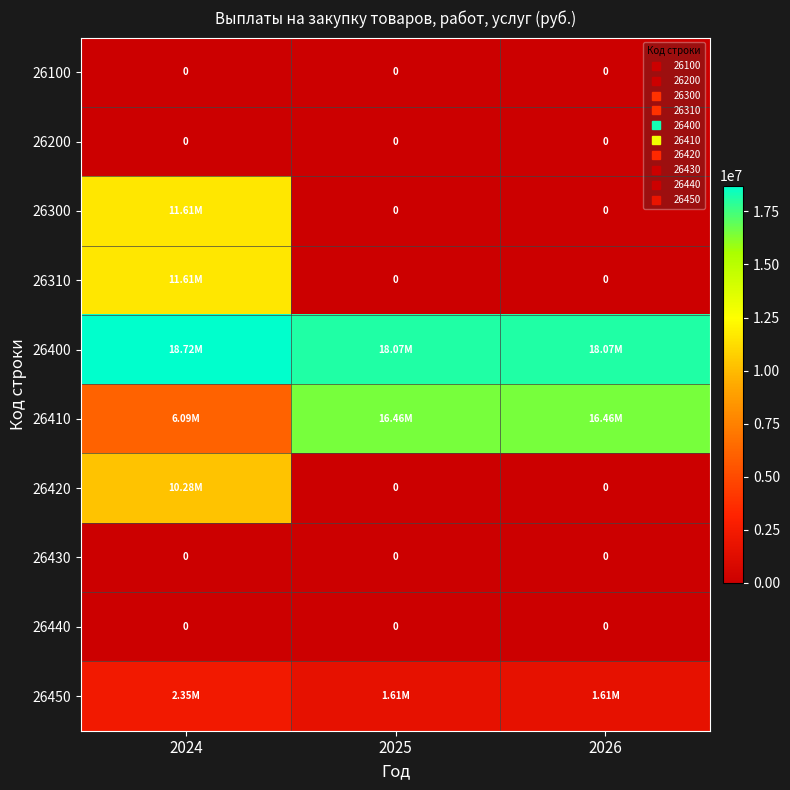

Is the value of 26200 at 2026 greater than the value of 26410 at 2025?

No